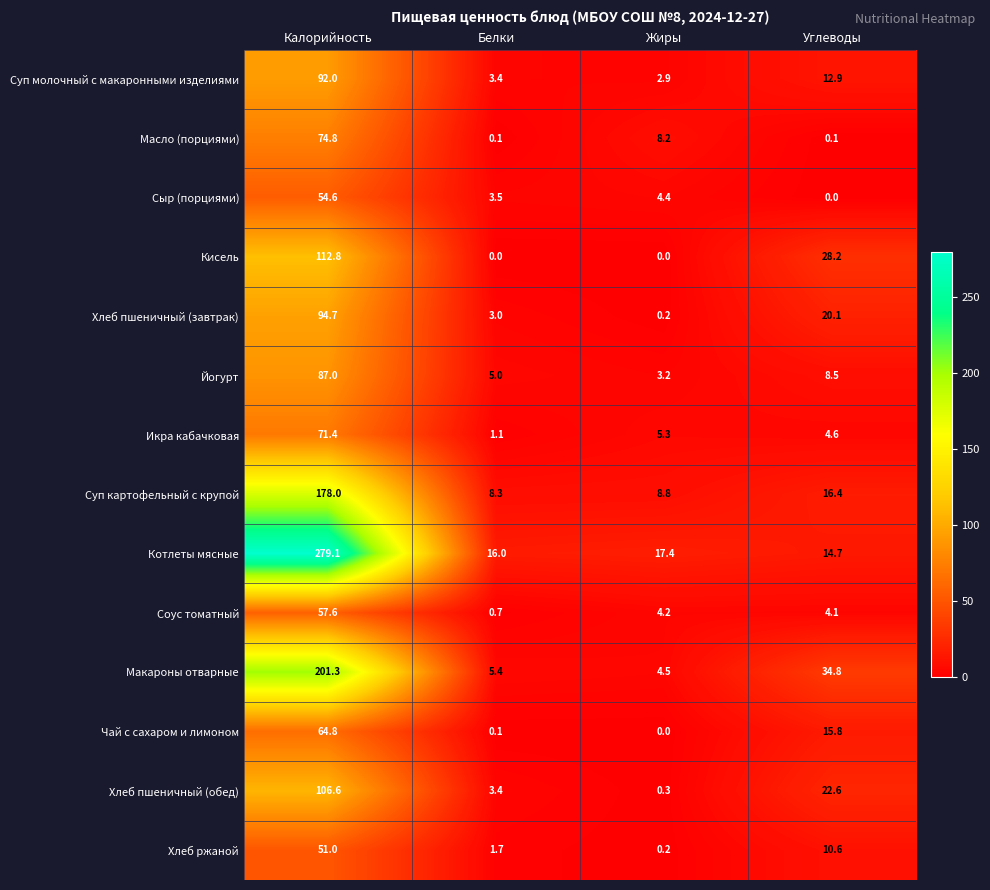

At how many categories does at least one series exceed 34?

2